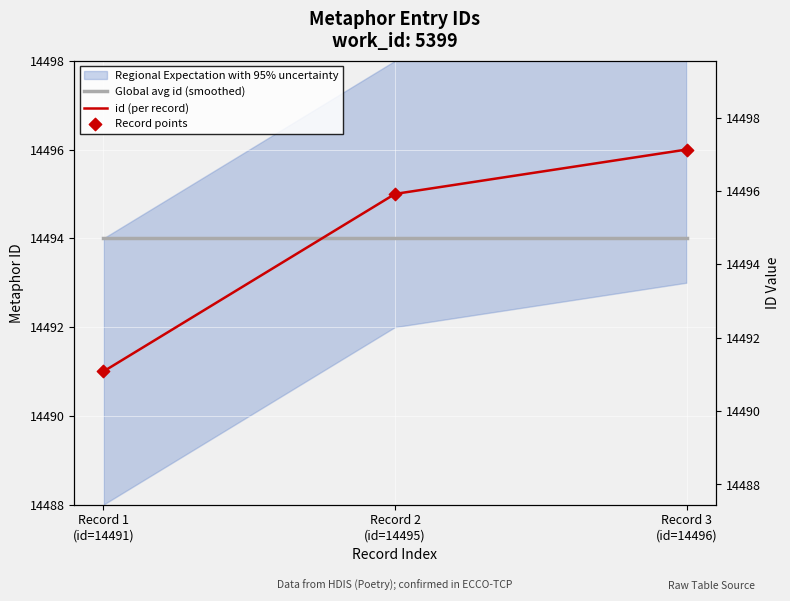

Is the value of Global avg id (smoothed) at Record 1
(id=14491) greater than the value of Record points at Record 3
(id=14496)?

No